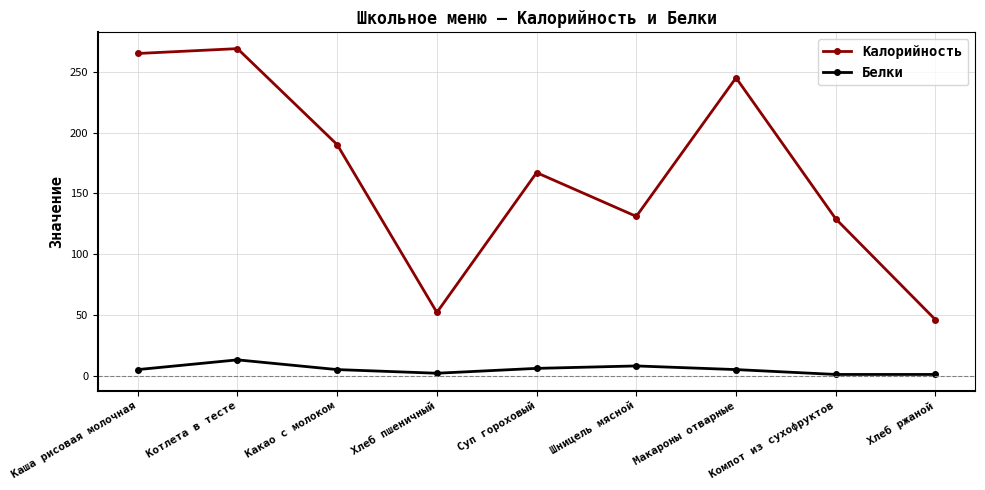

What is the total value across all series at Макароны отварные?

250